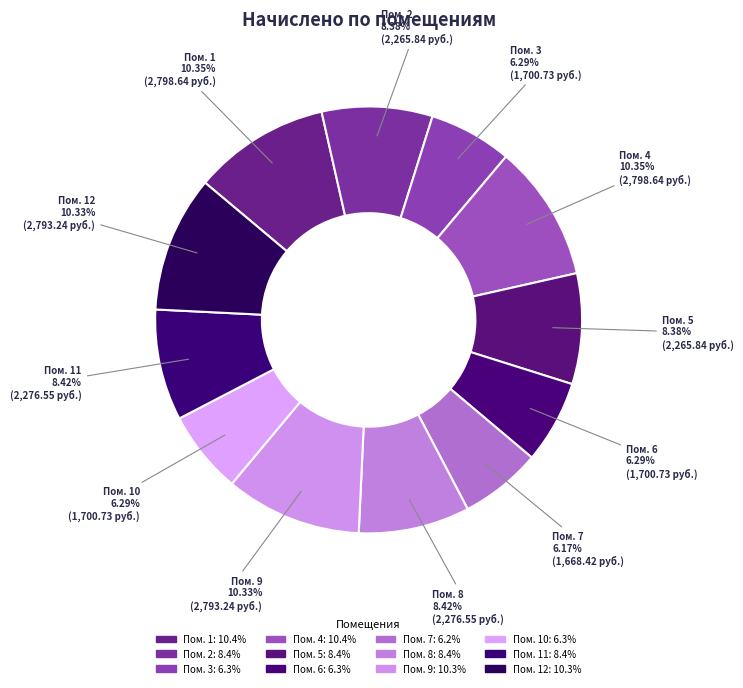

Count the number of slices in the pie.

12